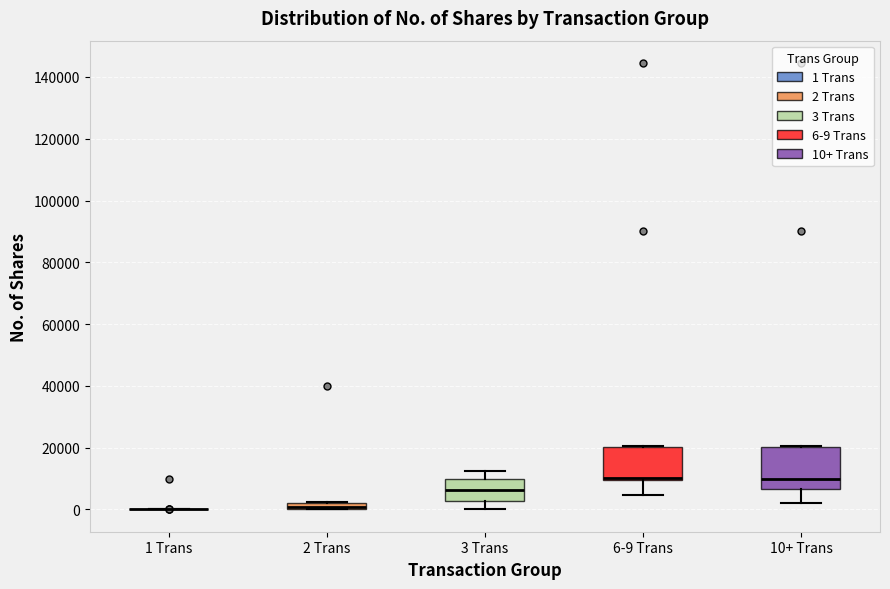

Which box is the tallest, from its lower edge to its upper edge?

10+ Trans